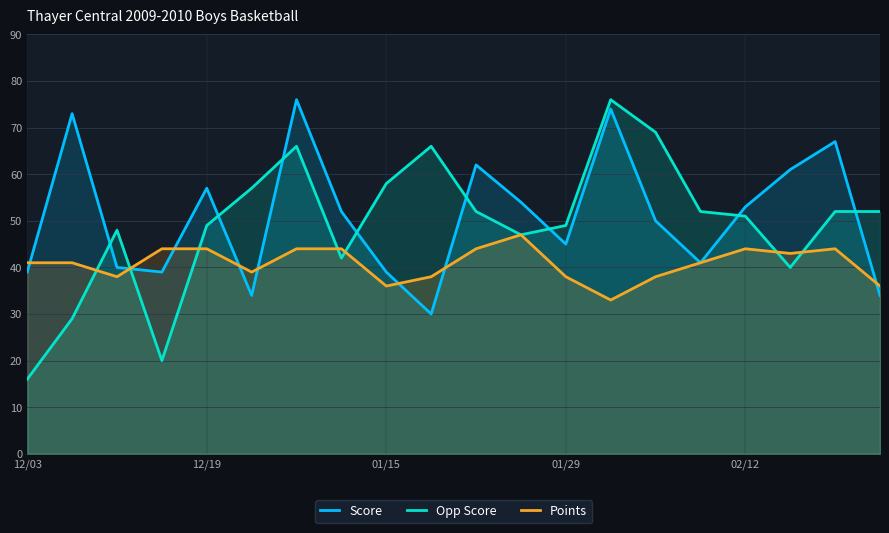

Which series has the widest spread of values?

Opp Score